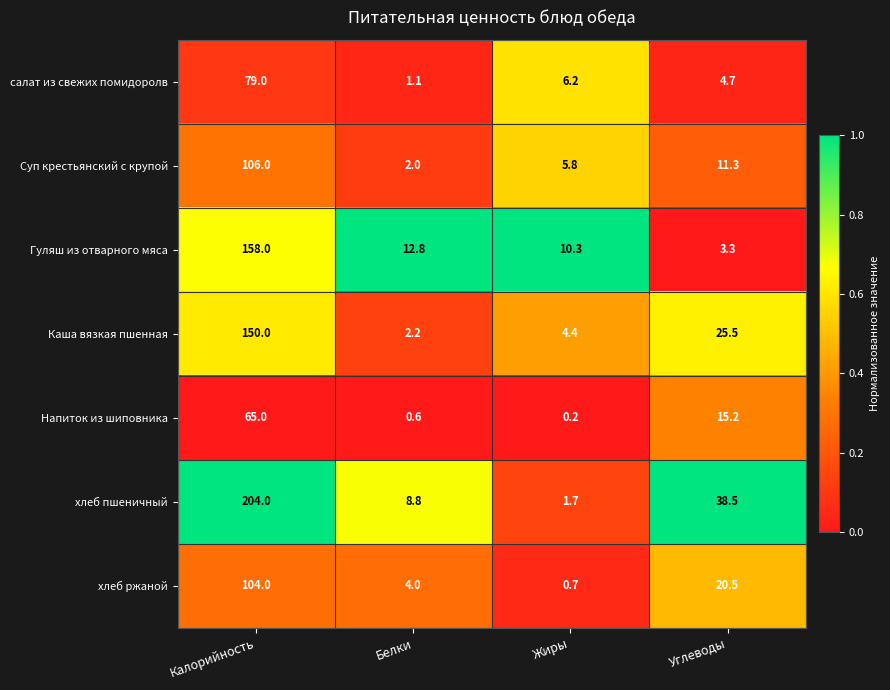

What is the difference between the Каша вязкая пшенная values at Углеводы and Белки?

23.3